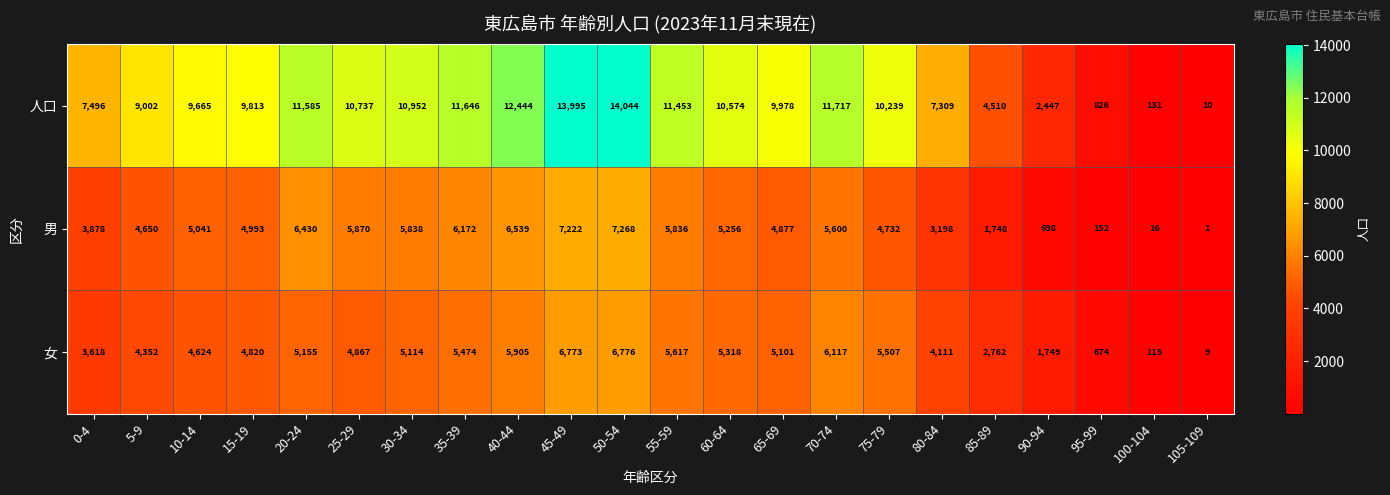

Which series has the widest spread of values?

人口